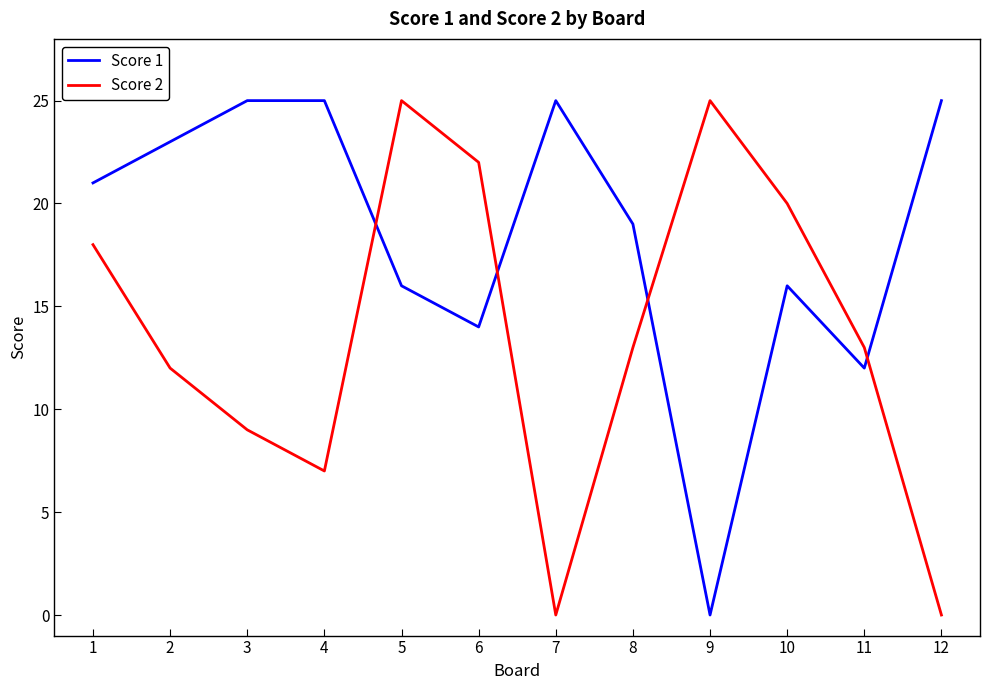

How many categories are shown in the chart?

12